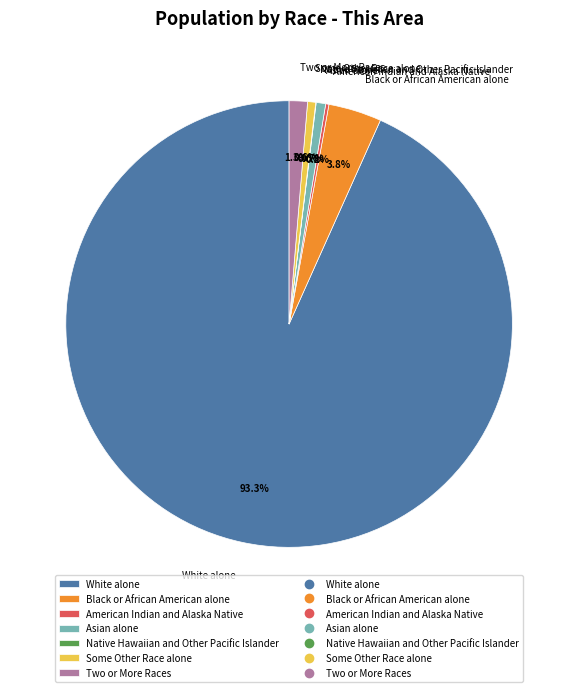

Which has a higher value, Black or African American alone or White alone?

White alone